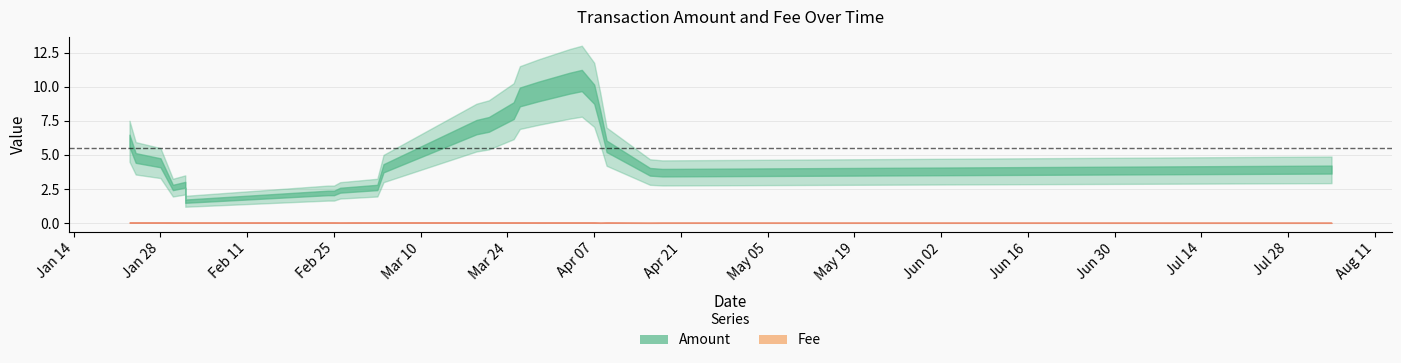

What is the sum of all Fee values?

0.8